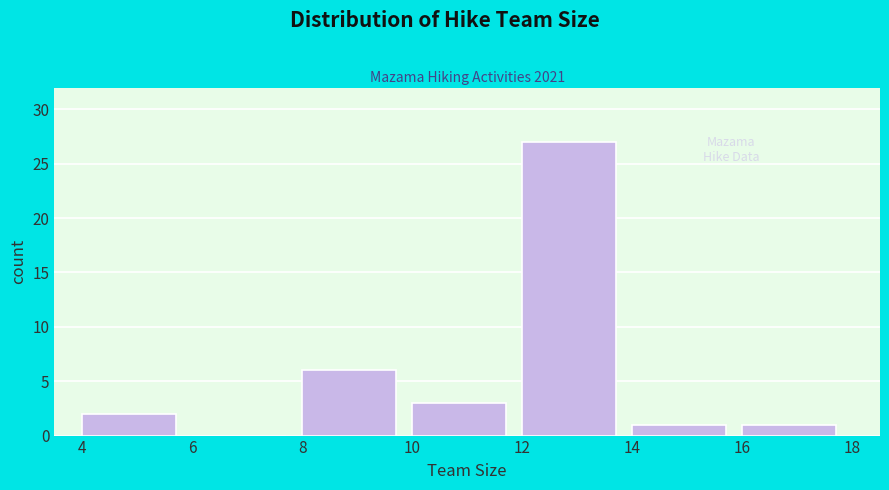

Reading left to right, transcribe this chart: for each bar, give the range it covers on the x-axis and its height. The values are not printed on the chart, so give them approximately, as read against the axis.

4 to 6: 2
6 to 8: 0
8 to 10: 6
10 to 12: 3
12 to 14: 27
14 to 16: 1
16 to 18: 1